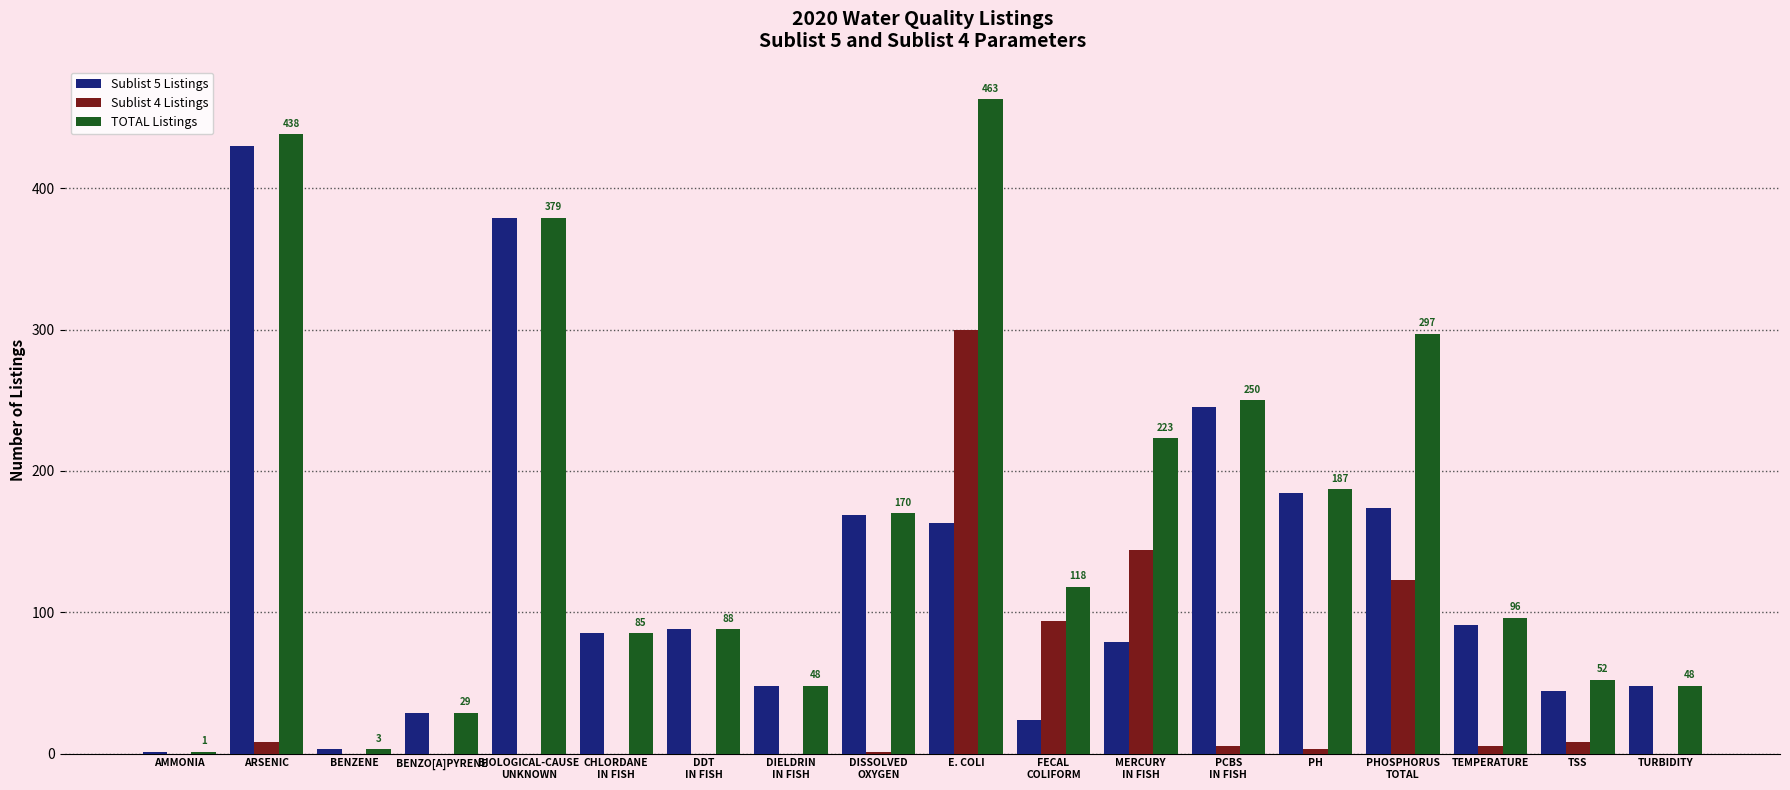

Which category has the highest value in the Sublist 5 Listings series?

ARSENIC